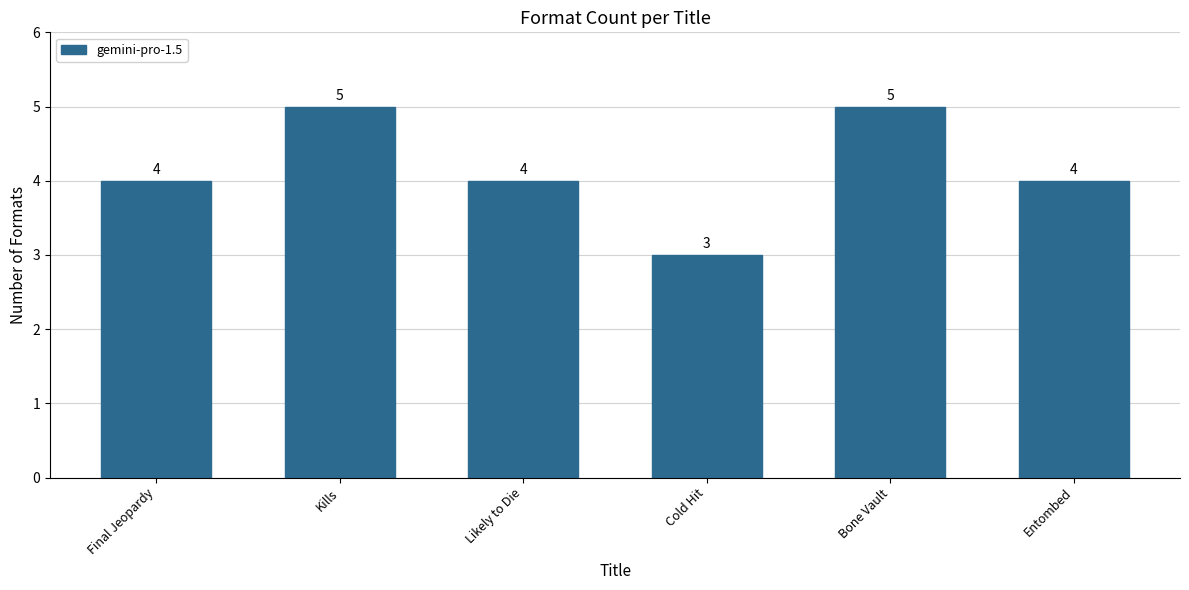

How many bars are there in total?

6